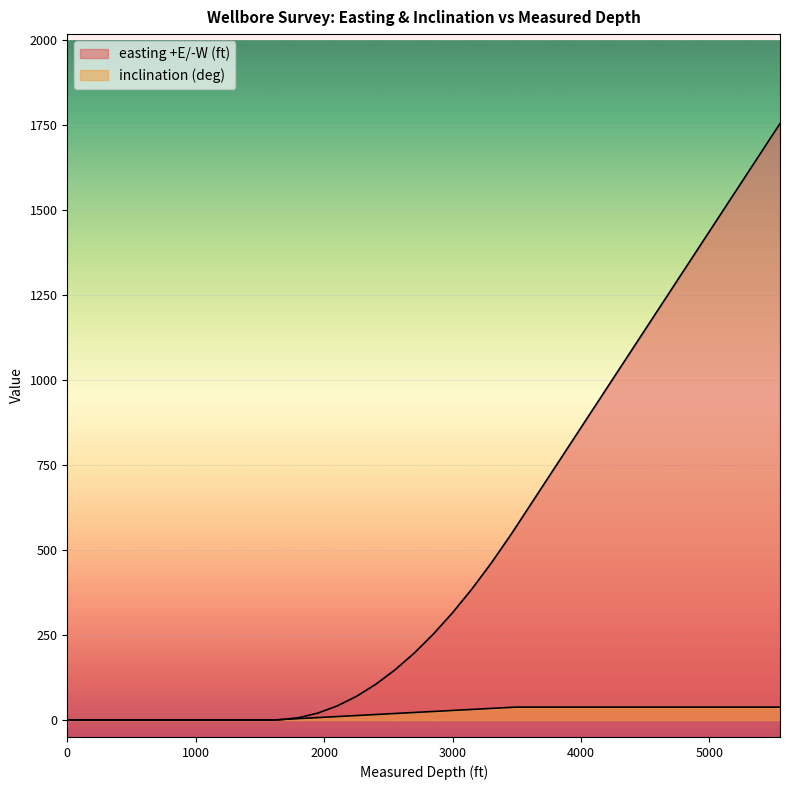

What is the sum of the inclination (deg) values at 4650 and 300?

37.8